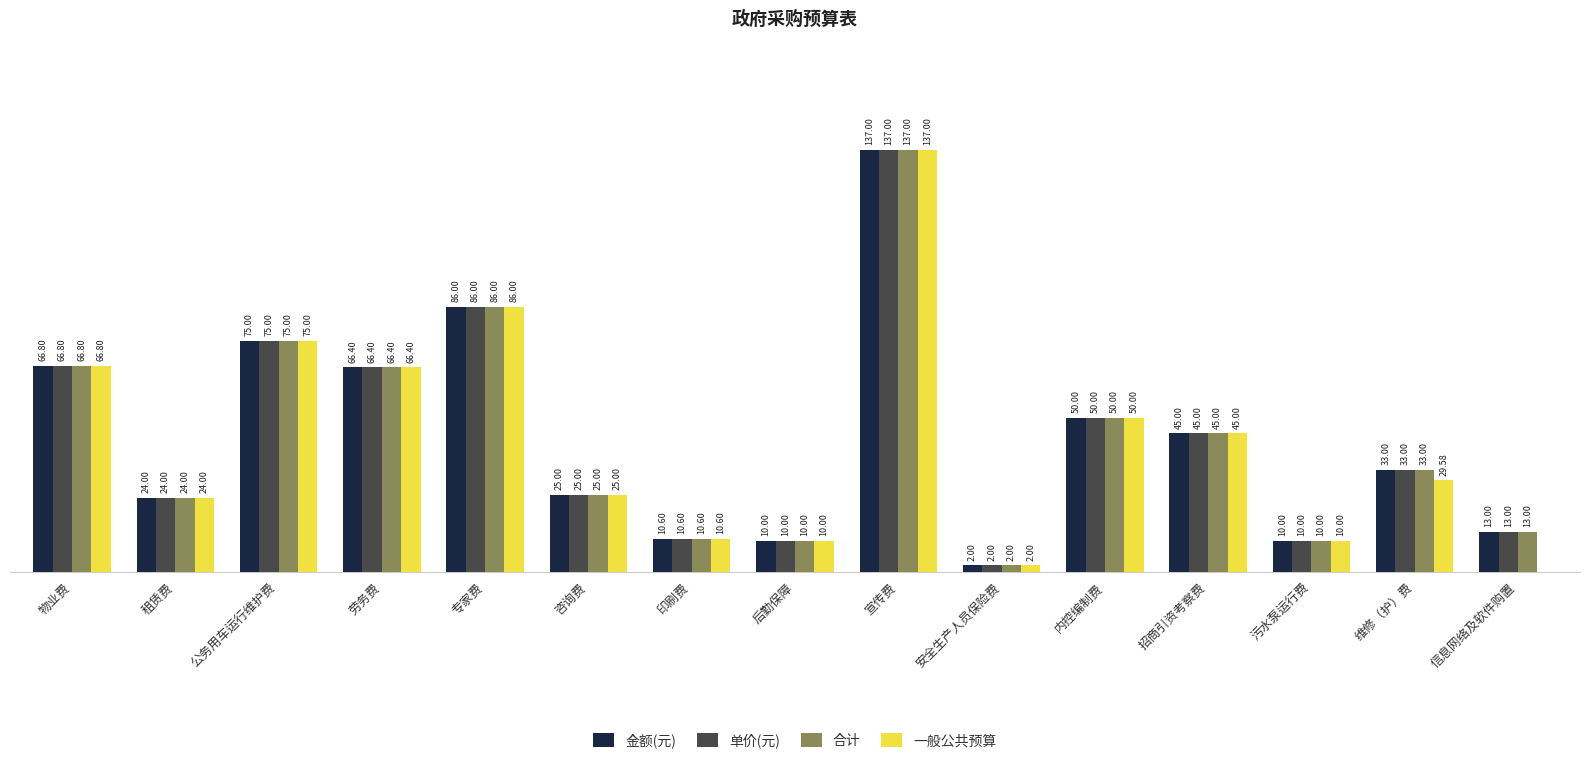

Is the value of 单价(元) at 劳务费 greater than the value of 一般公共预算 at 招商引资考察费?

Yes